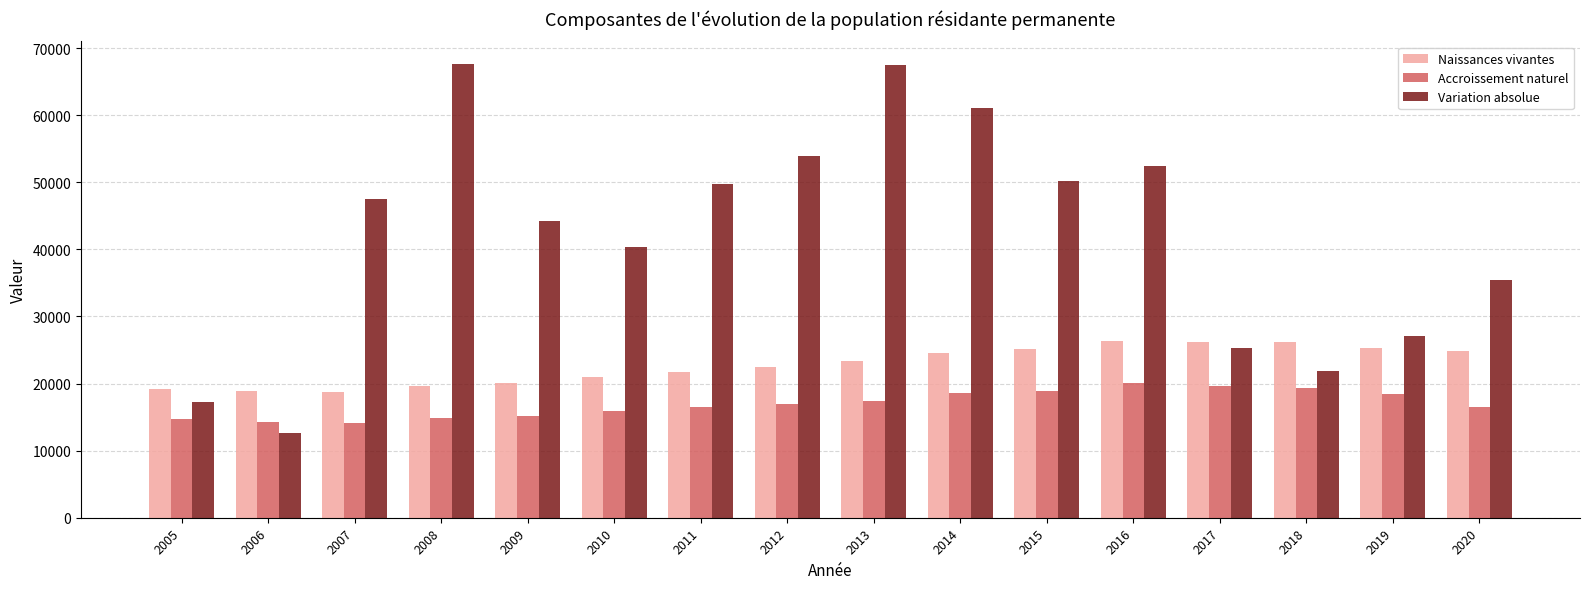

What is the difference between the maximum and minimum values in the Naissances vivantes series?

7637